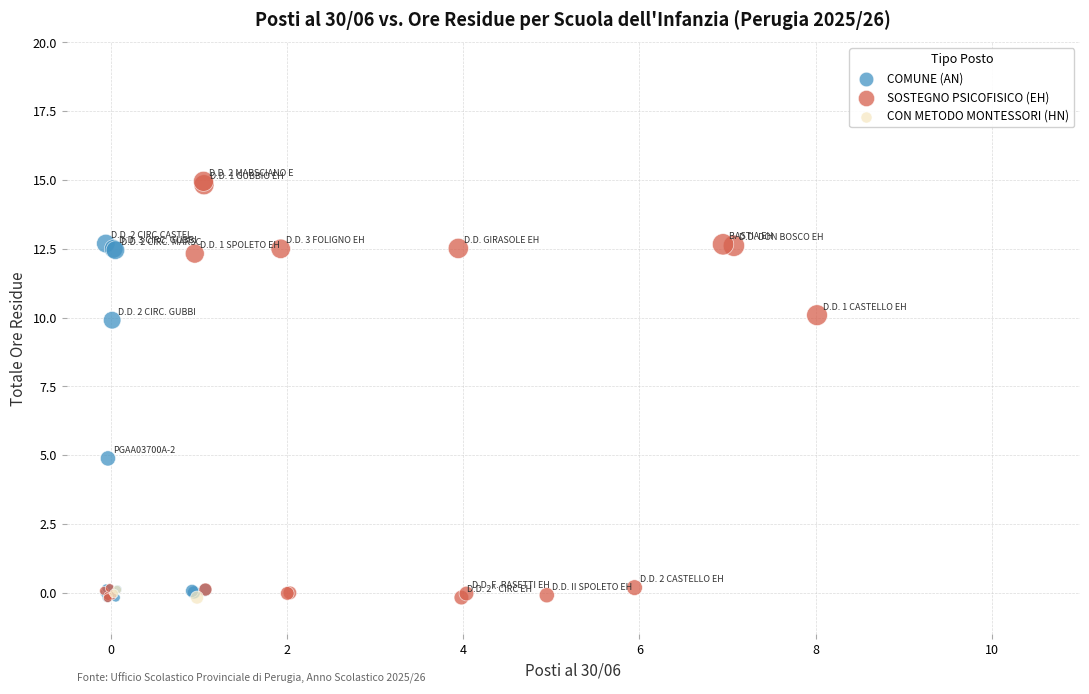

Which series reaches the maximum Y coordinate?

SOSTEGNO PSICOFISICO (EH)